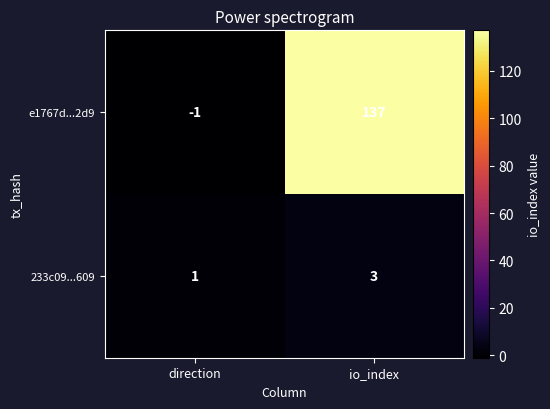

At which label is 233c09...609 closest to 2?

direction